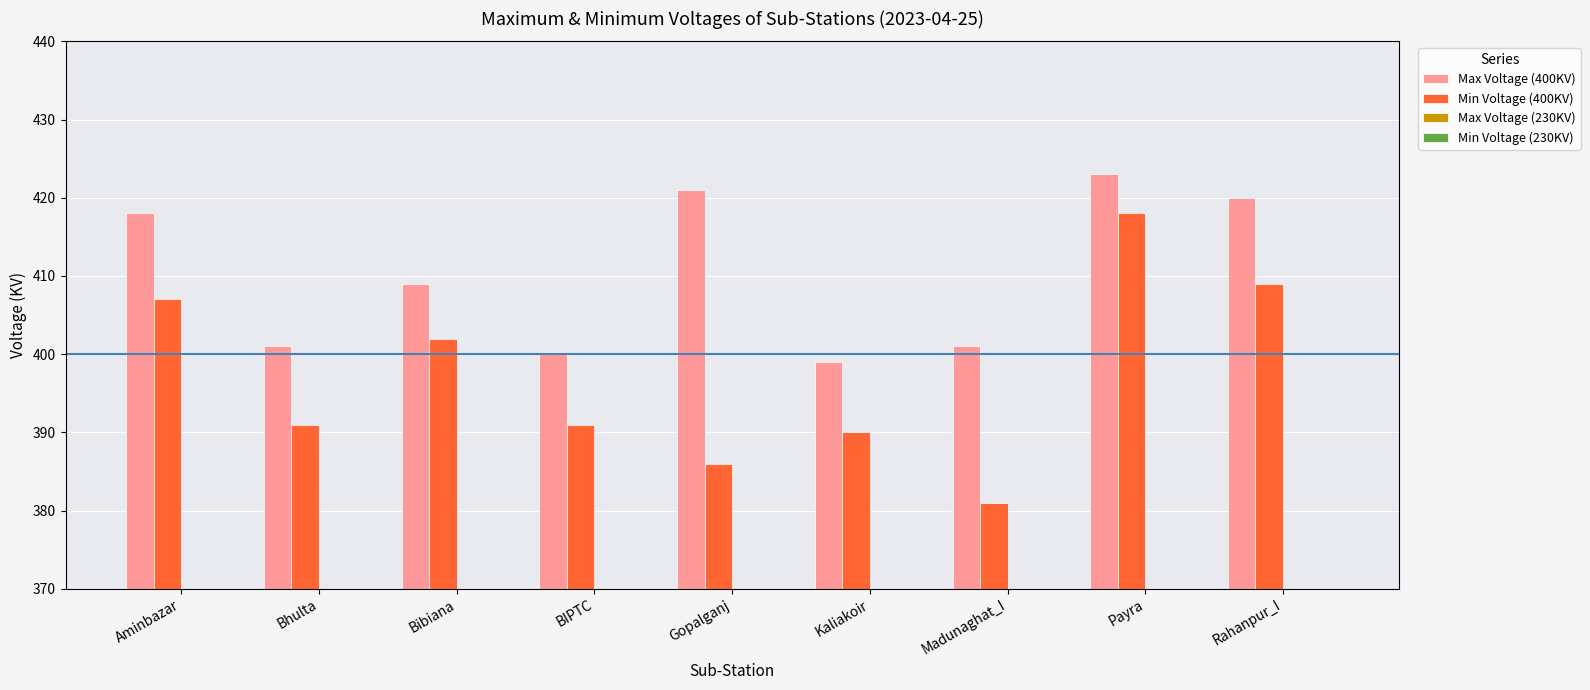

Reading left to right, list all the values displayed in this chart.

Max Voltage (400KV): 418	401	409	400	421	399	401	423	420
Min Voltage (400KV): 407	391	402	391	386	390	381	418	409
Max Voltage (230KV): 240	233	243	242	234	223	235	235	240
Min Voltage (230KV): 233	217	236	239	227	212	219	223	233